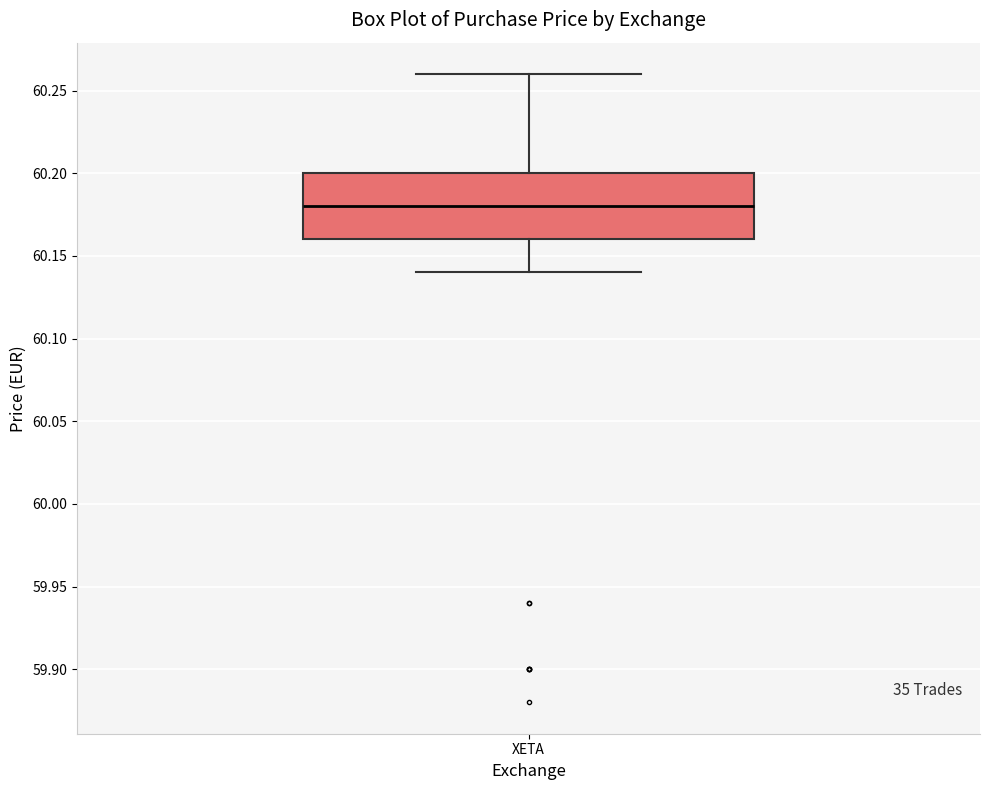

Read this box plot against the y-axis: the position of the median line, the range covered by the box, and the ends of both whiskers. The values are not printed on the chart, so give them approximately, as read against the axis.

median 60.18, box 60.16 to 60.20, whiskers 60.14 to 60.26